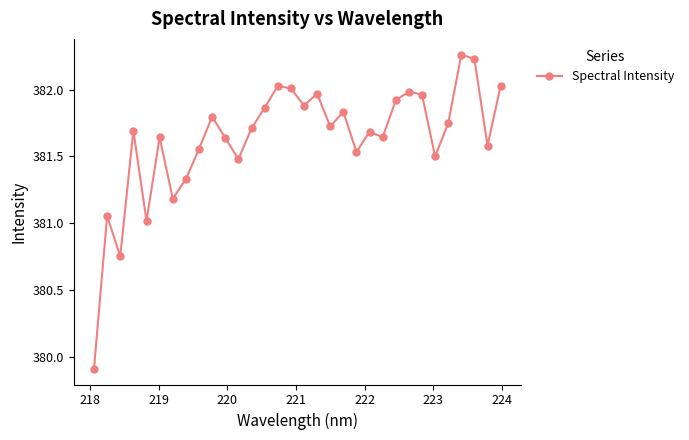

True or false: there are more than 1 points higher than both neighbors.

True